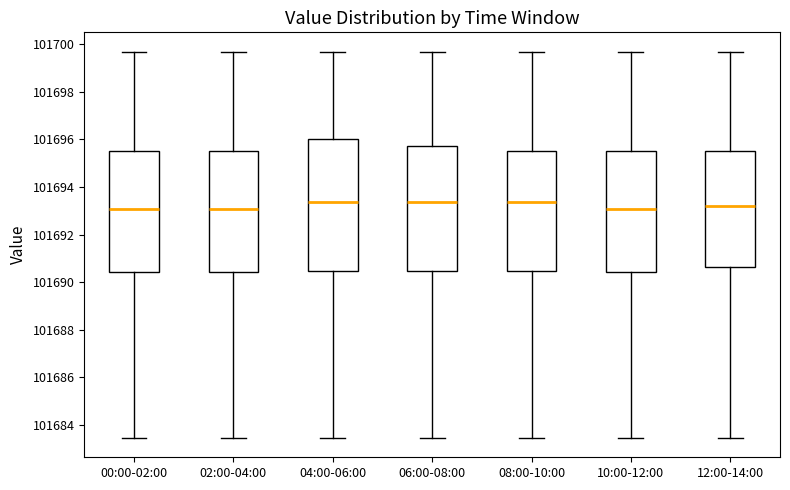

Reading left to right, read every box against the y-axis: the position of its median line, the range the box covers, and the ends of its whiskers. The values are not printed on the chart, so give them approximately, as read against the axis.

00:00-02:00: median 101693.0, box 101690.4 to 101695.6, whiskers 101683.4 to 101699.6
02:00-04:00: median 101693.0, box 101690.4 to 101695.6, whiskers 101683.4 to 101699.6
04:00-06:00: median 101693.4, box 101690.4 to 101696.0, whiskers 101683.4 to 101699.6
06:00-08:00: median 101693.4, box 101690.4 to 101695.8, whiskers 101683.4 to 101699.6
08:00-10:00: median 101693.4, box 101690.4 to 101695.6, whiskers 101683.4 to 101699.6
10:00-12:00: median 101693.0, box 101690.4 to 101695.6, whiskers 101683.4 to 101699.6
12:00-14:00: median 101693.2, box 101690.6 to 101695.6, whiskers 101683.4 to 101699.6